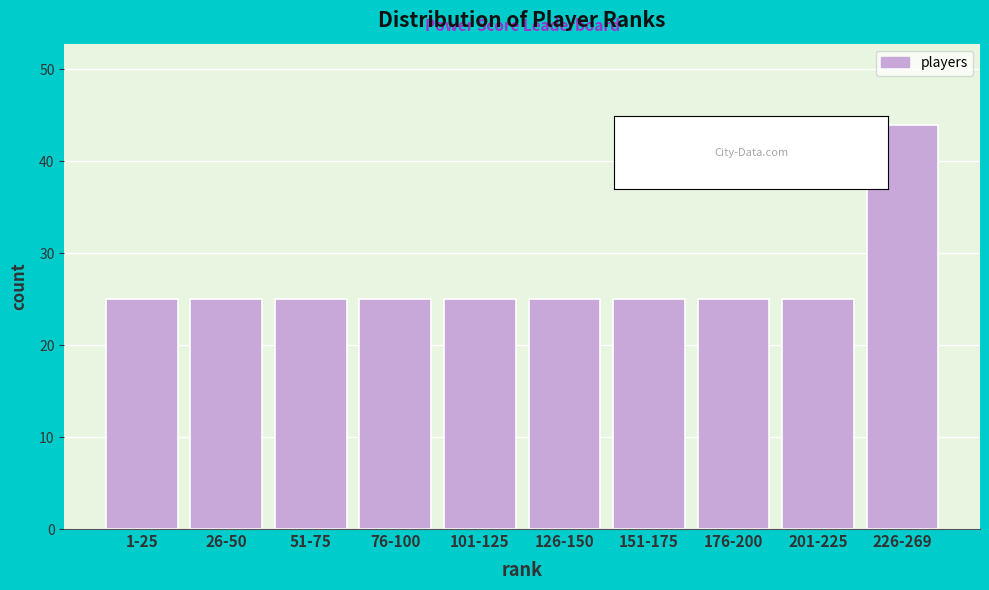

Reading right to left, transcribe all the data shown in this chart.

226-269=44	201-225=25	176-200=25	151-175=25	126-150=25	101-125=25	76-100=25	51-75=25	26-50=25	1-25=25